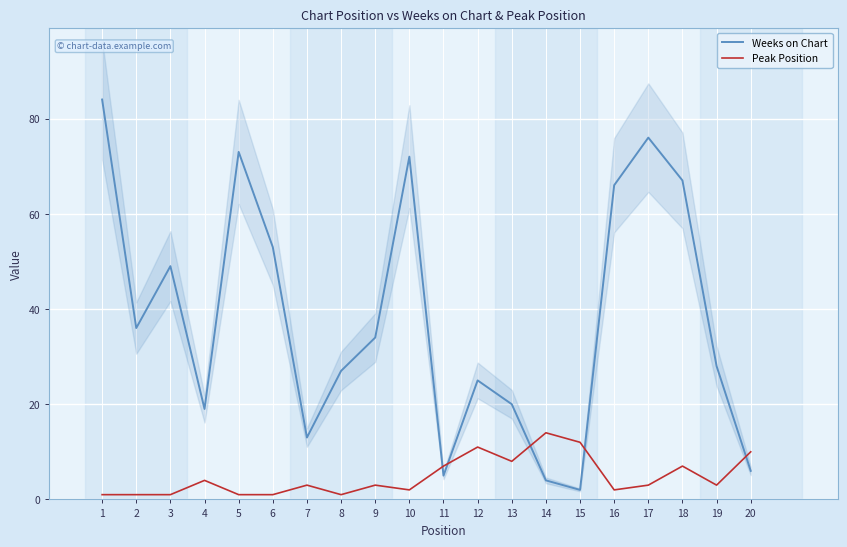

What is the value of the Weeks on Chart point at the 6th from the left?

53